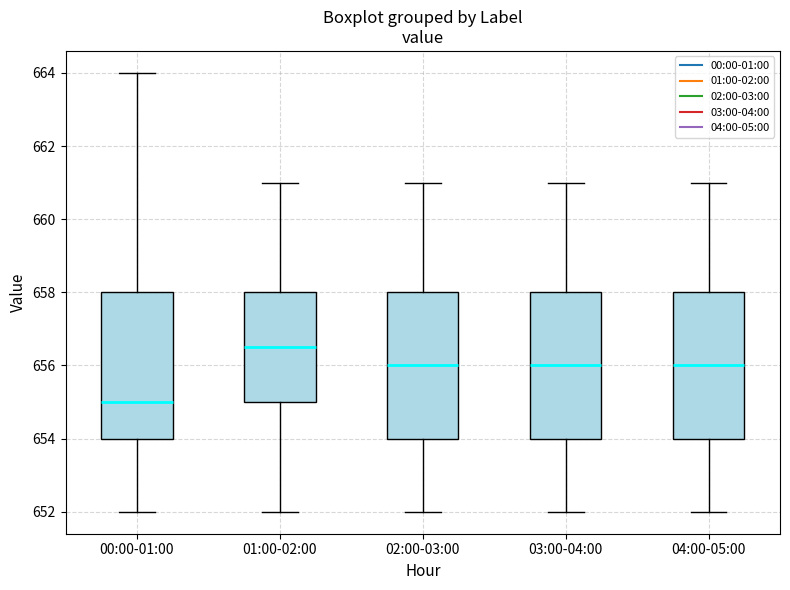

Where does the median line of the box for 03:00-04:00 sit on the y-axis? The values are not printed on the chart, so give them approximately, as read against the axis.

656.0